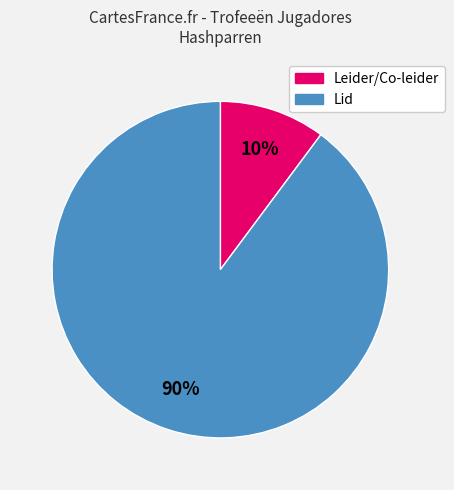

To the nearest percent, what is the average slice percentage?

50%